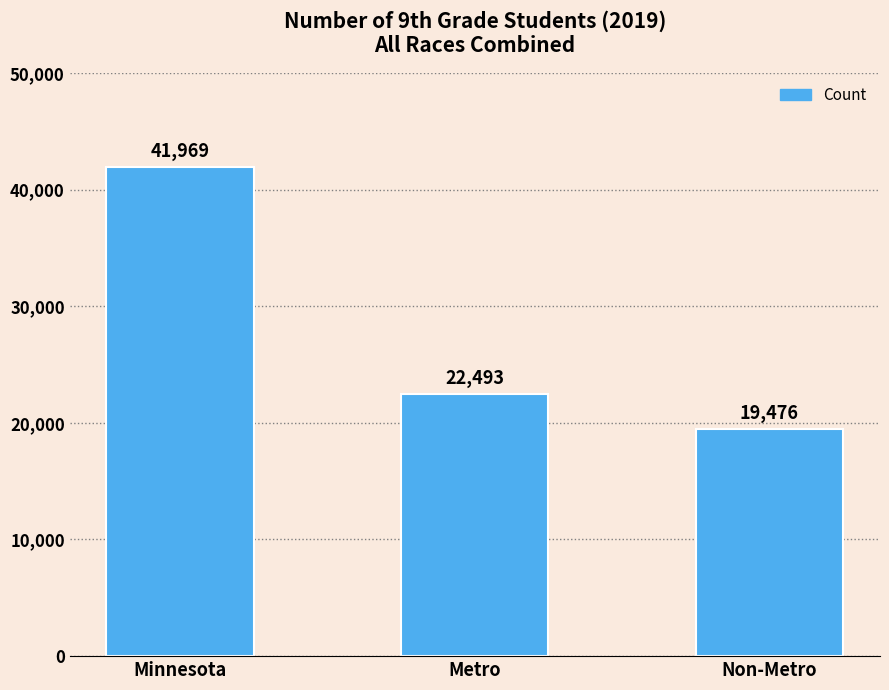

What is the difference between the values at Minnesota and Metro?

19476